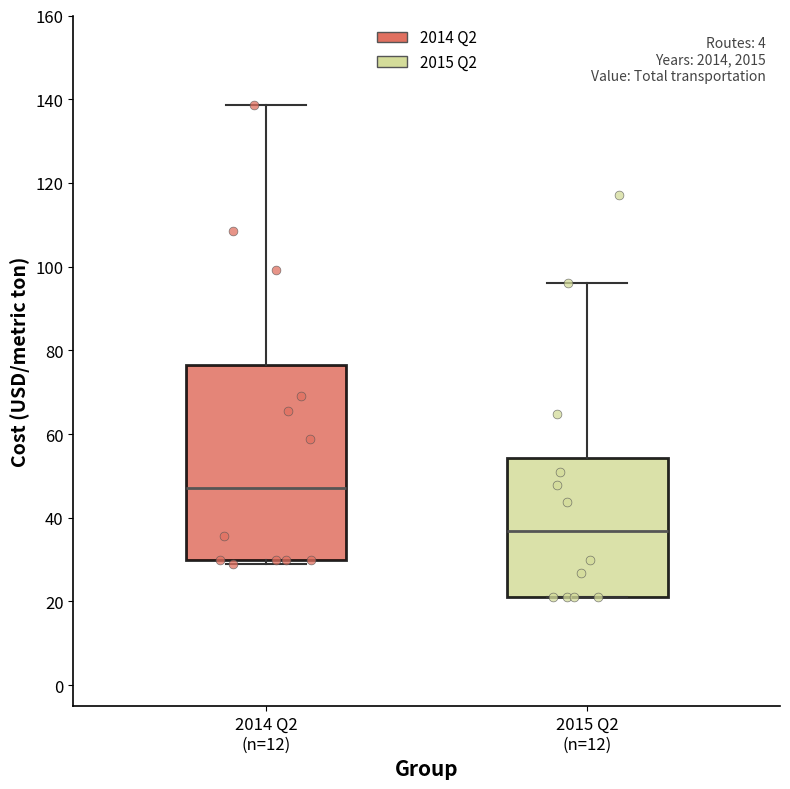

Which box has the lowest median line?

2015 Q2 (n=12)